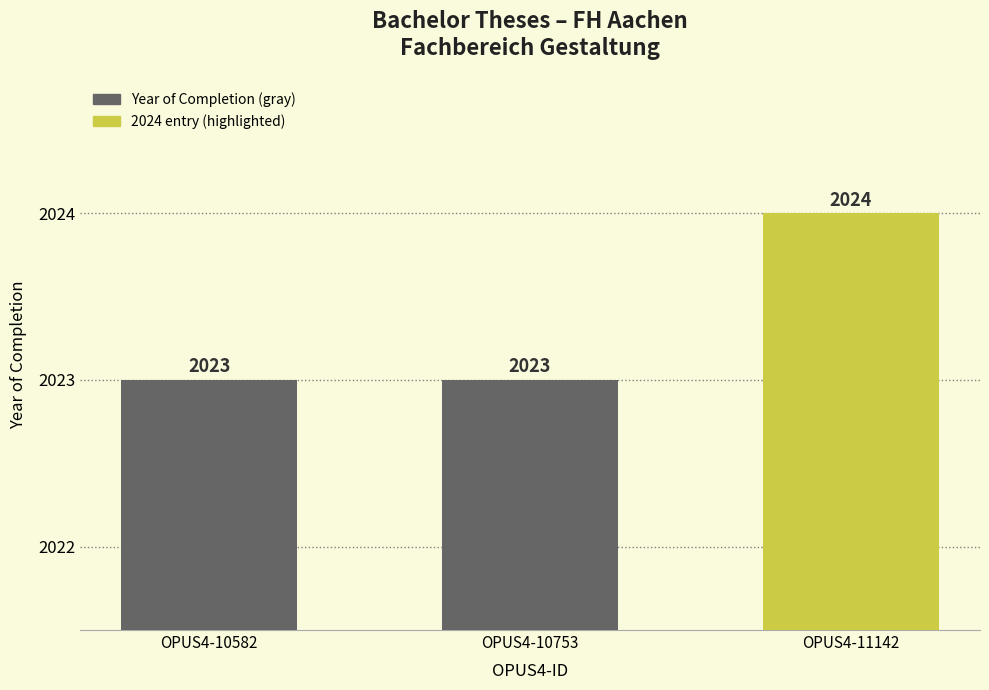

Which has a higher value, OPUS4-10753 or OPUS4-11142?

OPUS4-11142